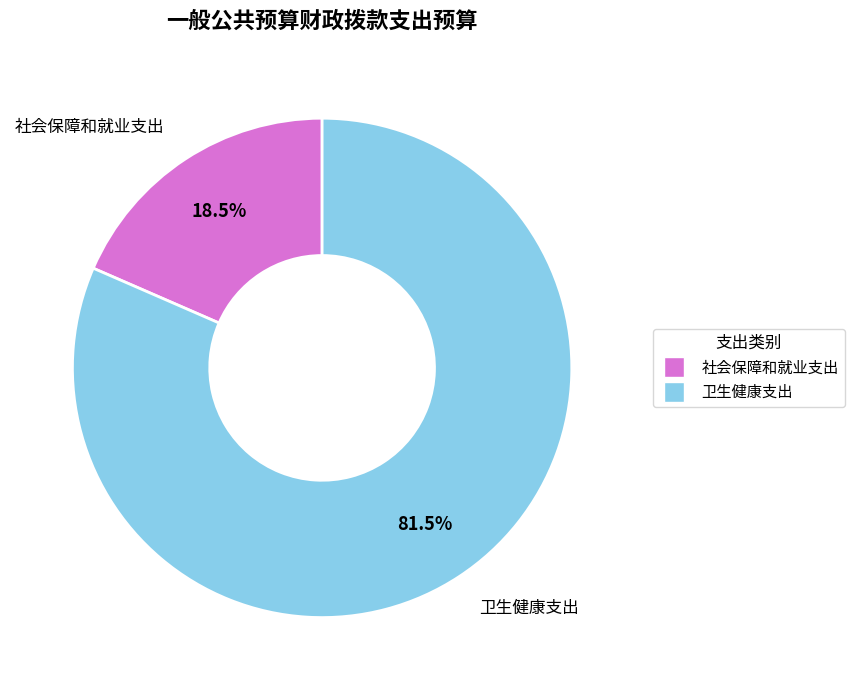

To the nearest percent, what is the combined percentage of 卫生健康支出 and 社会保障和就业支出?

100%